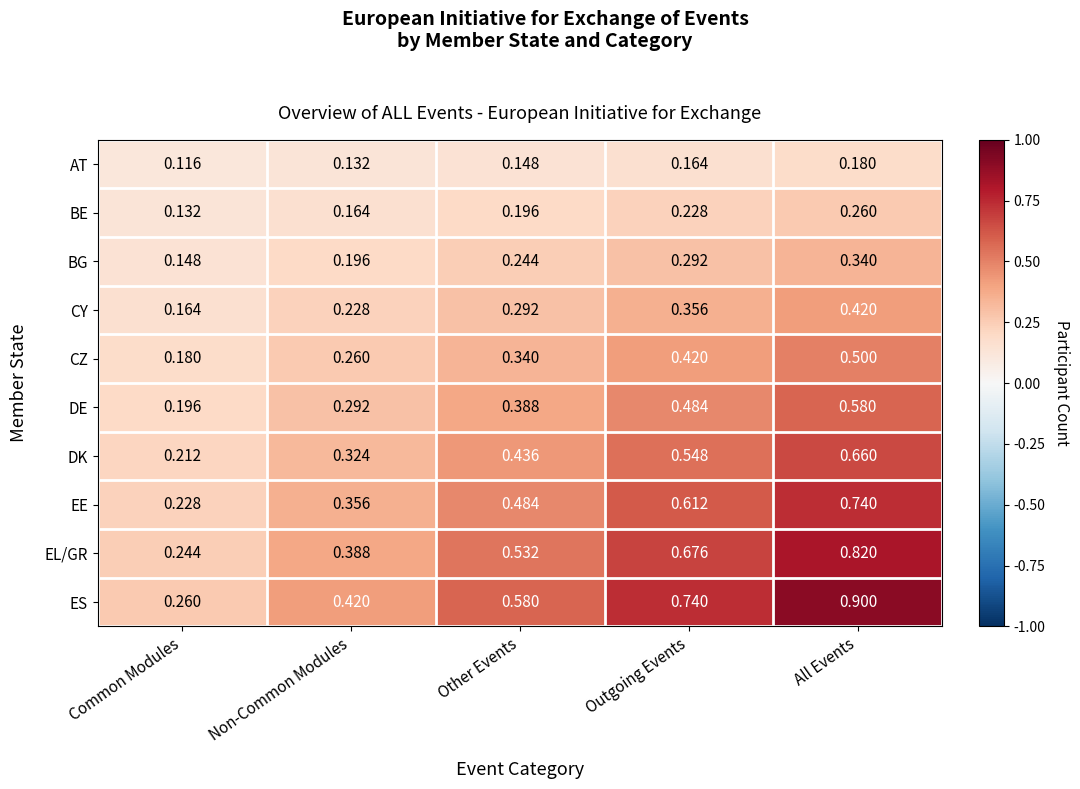

Which series changed the most between Outgoing Events and All Events?

ES